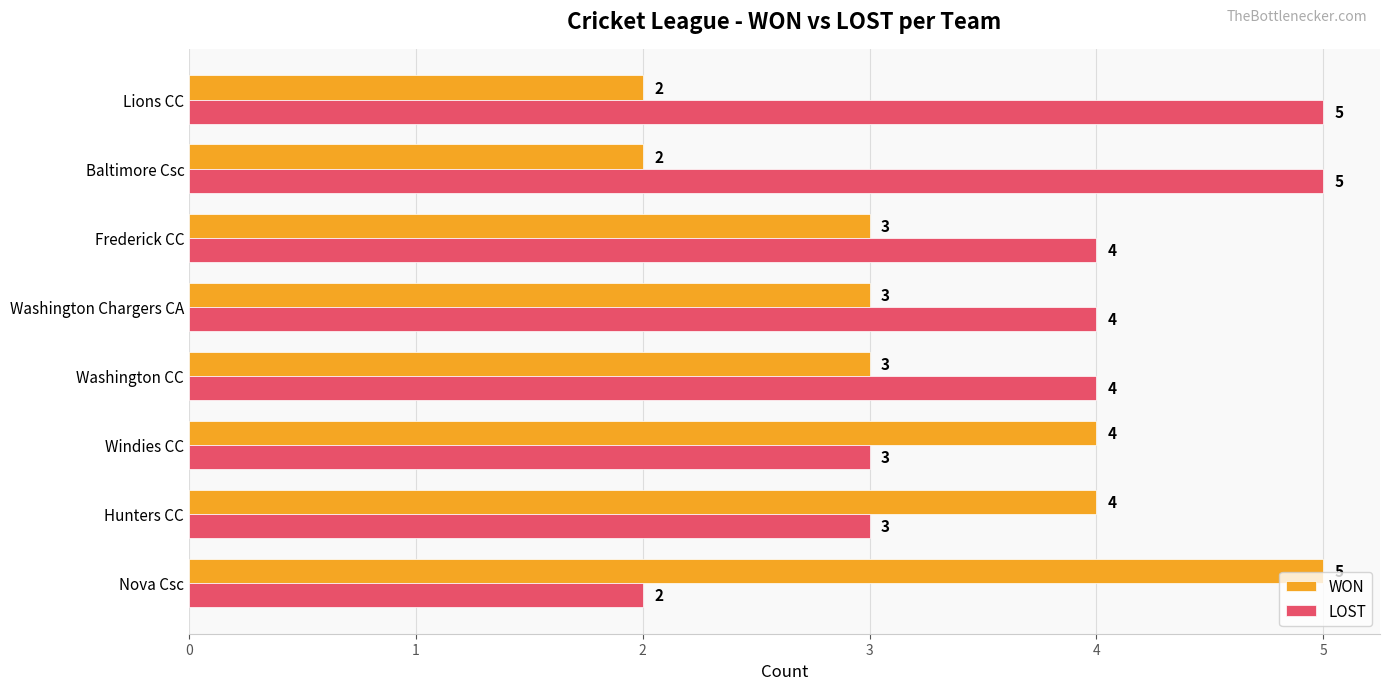

What is the difference between the highest and lowest values at Baltimore Csc?

3